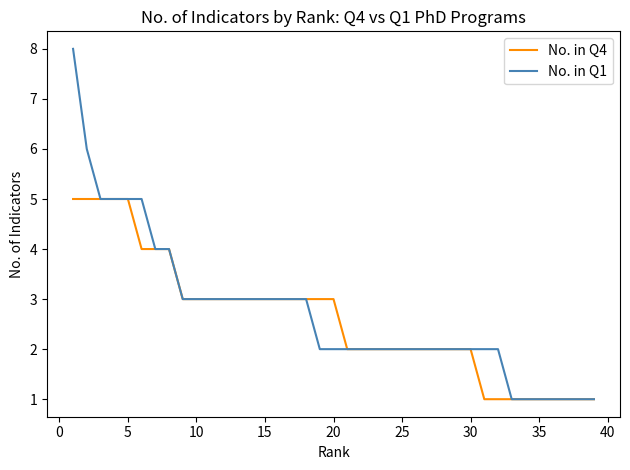

List the series in order of their peak value, highest first.

No. in Q1, No. in Q4